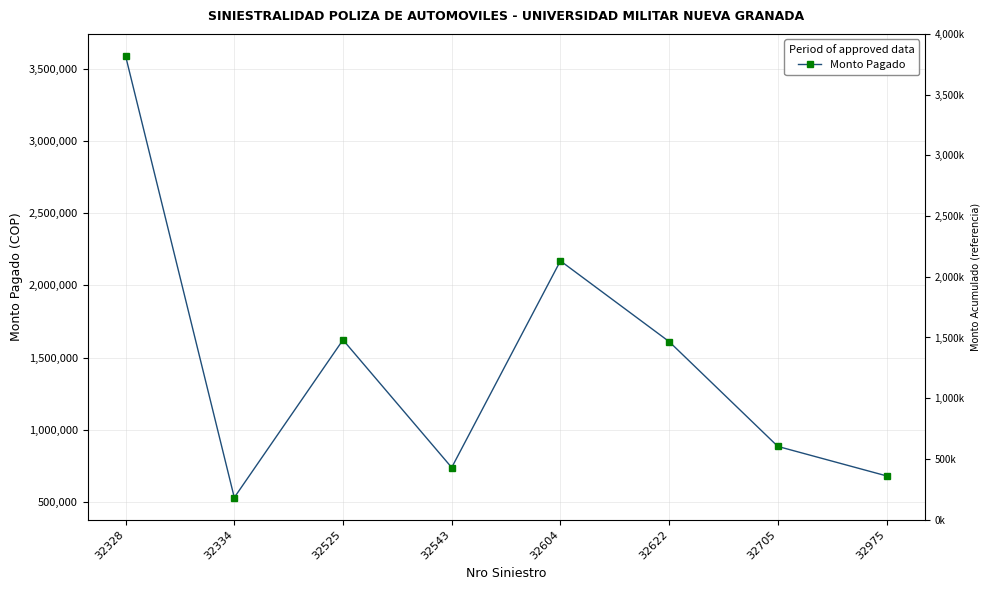

How many data points are less than 1610602?

4